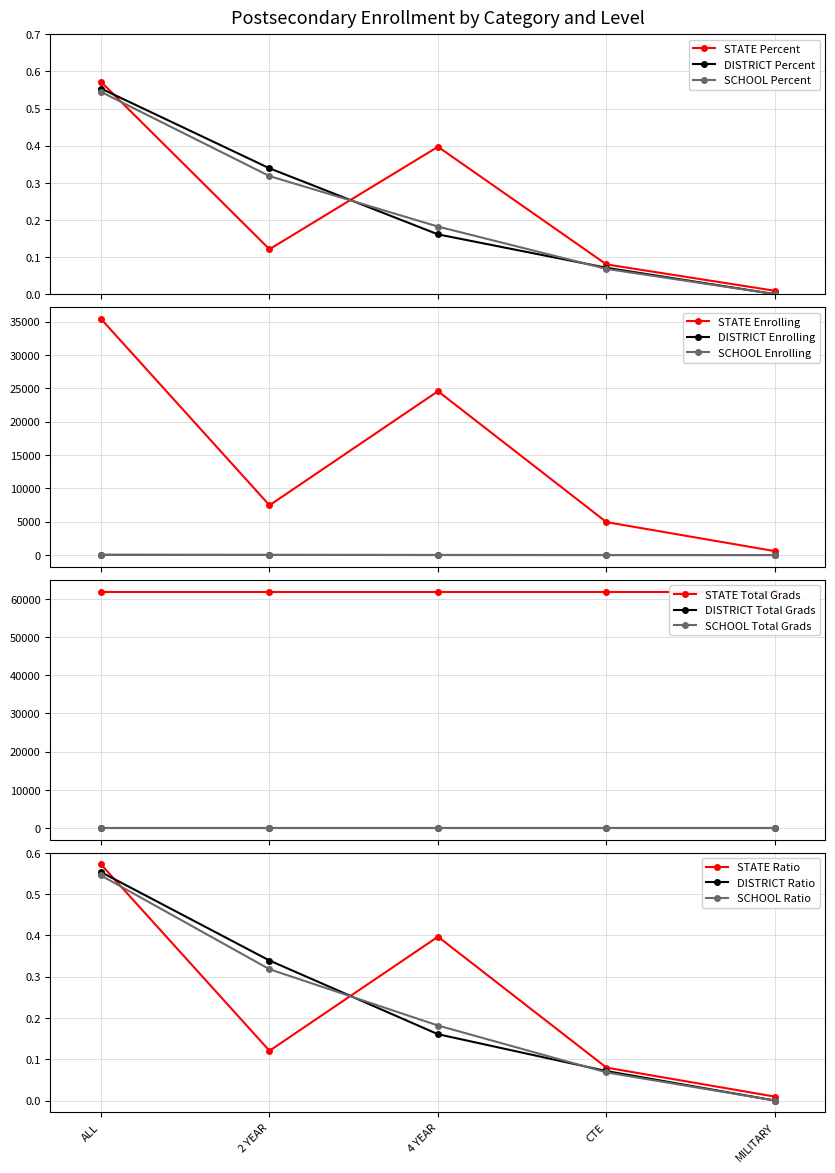

The value of DISTRICT Percent at MILITARY is 0.3. True or false?

False